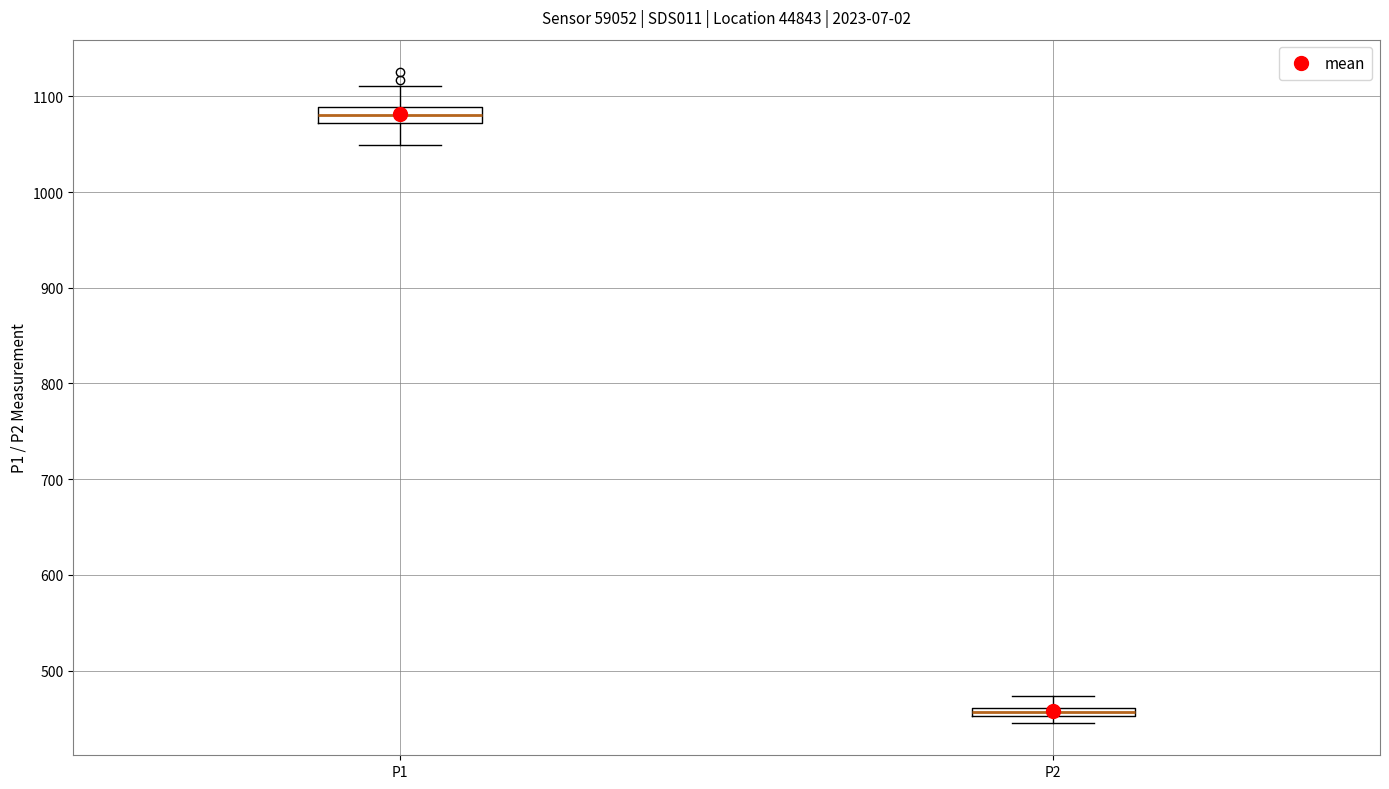

Which box's median line is the lowest?

P2